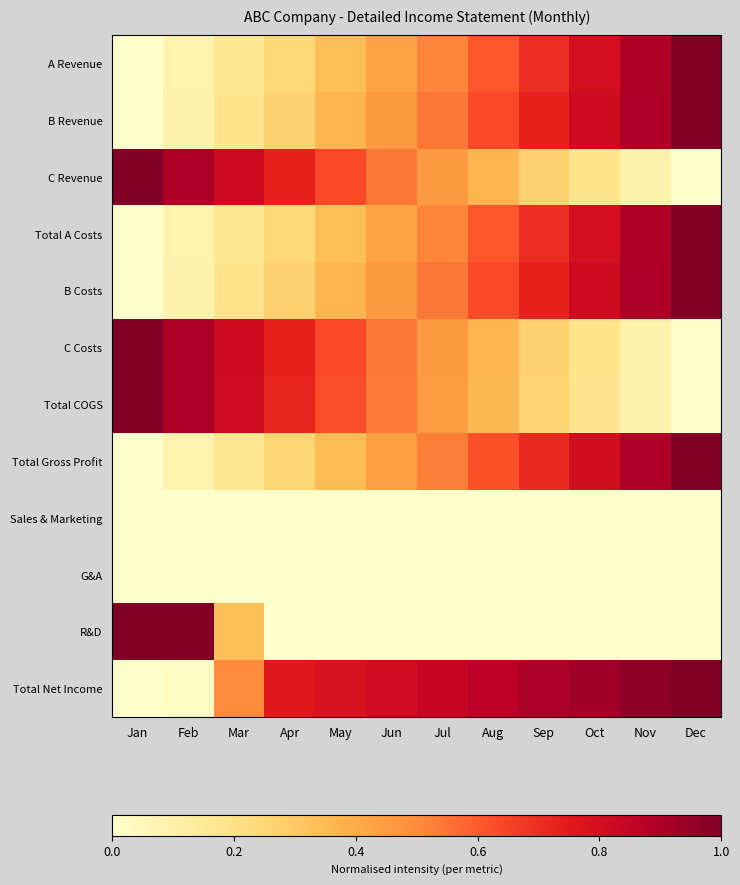

Reading left to right, transcribe all the data shown in this chart.

A Revenue: Jan=0.0	Feb=0.1	Mar=0.2	Apr=0.2	May=0.3	Jun=0.4	Jul=0.5	Aug=0.6	Sep=0.7	Oct=0.8	Nov=0.9	Dec=1.0
B Revenue: Jan=0.0	Feb=0.1	Mar=0.2	Apr=0.3	May=0.4	Jun=0.5	Jul=0.5	Aug=0.6	Sep=0.7	Oct=0.8	Nov=0.9	Dec=1.0
C Revenue: Jan=1.0	Feb=0.9	Mar=0.8	Apr=0.7	May=0.6	Jun=0.5	Jul=0.5	Aug=0.4	Sep=0.3	Oct=0.2	Nov=0.1	Dec=0.0
Total A Costs: Jan=0.0	Feb=0.1	Mar=0.2	Apr=0.2	May=0.3	Jun=0.4	Jul=0.5	Aug=0.6	Sep=0.7	Oct=0.8	Nov=0.9	Dec=1.0
B Costs: Jan=0.0	Feb=0.1	Mar=0.2	Apr=0.3	May=0.4	Jun=0.5	Jul=0.5	Aug=0.6	Sep=0.7	Oct=0.8	Nov=0.9	Dec=1.0
C Costs: Jan=1.0	Feb=0.9	Mar=0.8	Apr=0.7	May=0.6	Jun=0.5	Jul=0.5	Aug=0.4	Sep=0.3	Oct=0.2	Nov=0.1	Dec=0.0
Total COGS: Jan=1.0	Feb=0.9	Mar=0.8	Apr=0.7	May=0.6	Jun=0.5	Jul=0.4	Aug=0.4	Sep=0.3	Oct=0.2	Nov=0.1	Dec=0.0
Total Gross Profit: Jan=0.0	Feb=0.1	Mar=0.2	Apr=0.3	May=0.3	Jun=0.4	Jul=0.5	Aug=0.6	Sep=0.7	Oct=0.8	Nov=0.9	Dec=1.0
Sales & Marketing: Jan=0.0	Feb=0.0	Mar=0.0	Apr=0.0	May=0.0	Jun=0.0	Jul=0.0	Aug=0.0	Sep=0.0	Oct=0.0	Nov=0.0	Dec=0.0
G&A: Jan=0.0	Feb=0.0	Mar=0.0	Apr=0.0	May=0.0	Jun=0.0	Jul=0.0	Aug=0.0	Sep=0.0	Oct=0.0	Nov=0.0	Dec=0.0
R&D: Jan=1.0	Feb=1.0	Mar=0.3	Apr=0.0	May=0.0	Jun=0.0	Jul=0.0	Aug=0.0	Sep=0.0	Oct=0.0	Nov=0.0	Dec=0.0
Total Net Income: Jan=0.0	Feb=0.0	Mar=0.5	Apr=0.8	May=0.8	Jun=0.8	Jul=0.8	Aug=0.9	Sep=0.9	Oct=0.9	Nov=1.0	Dec=1.0